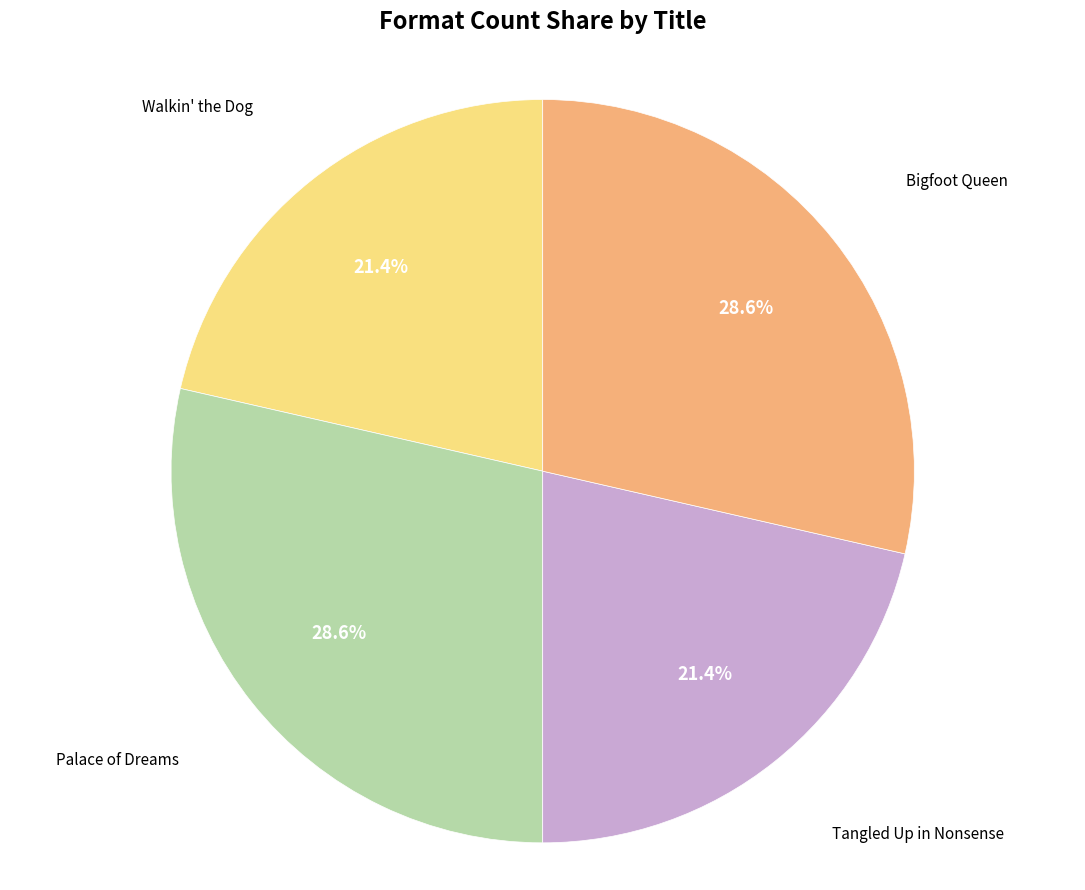

Is there any slice that represents more than half of the pie?

No